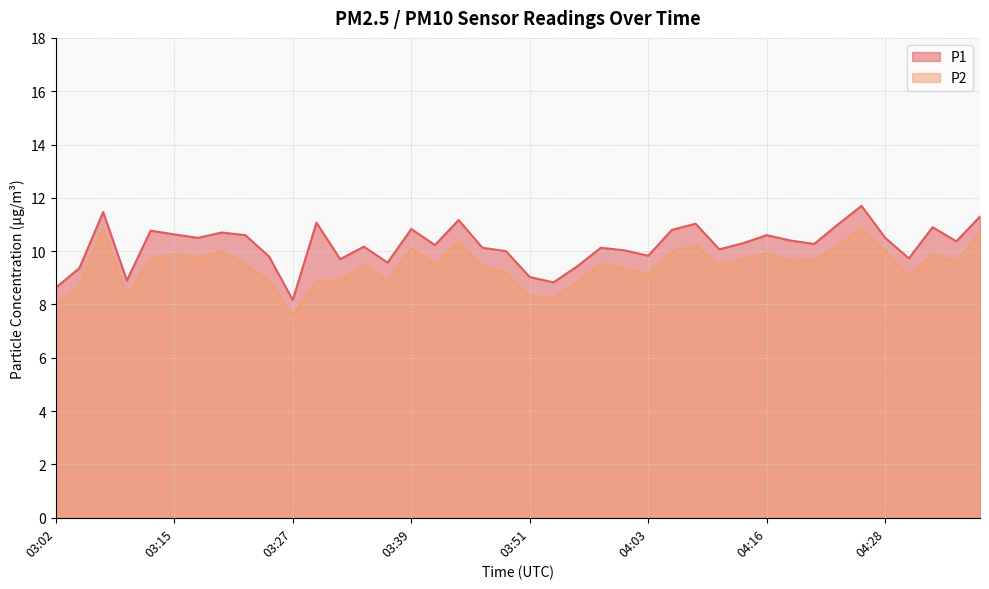

What position from the left is 03:22?

9